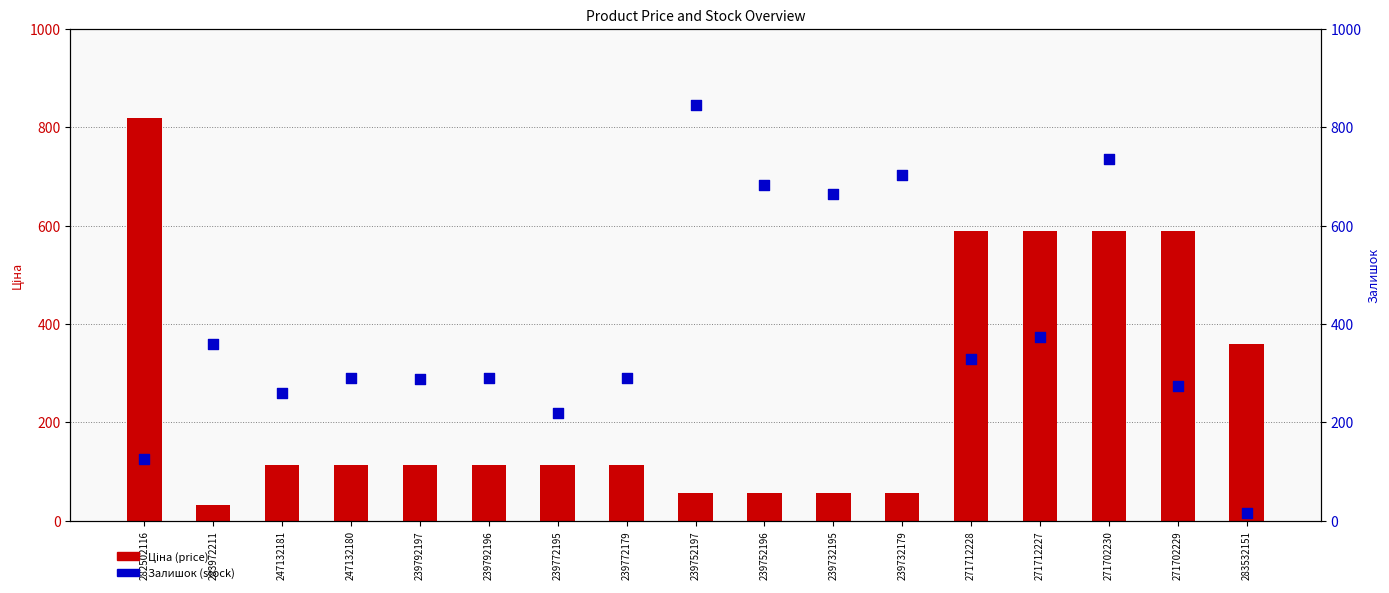

Which series contains the lowest Y value?

Залишок (stock)